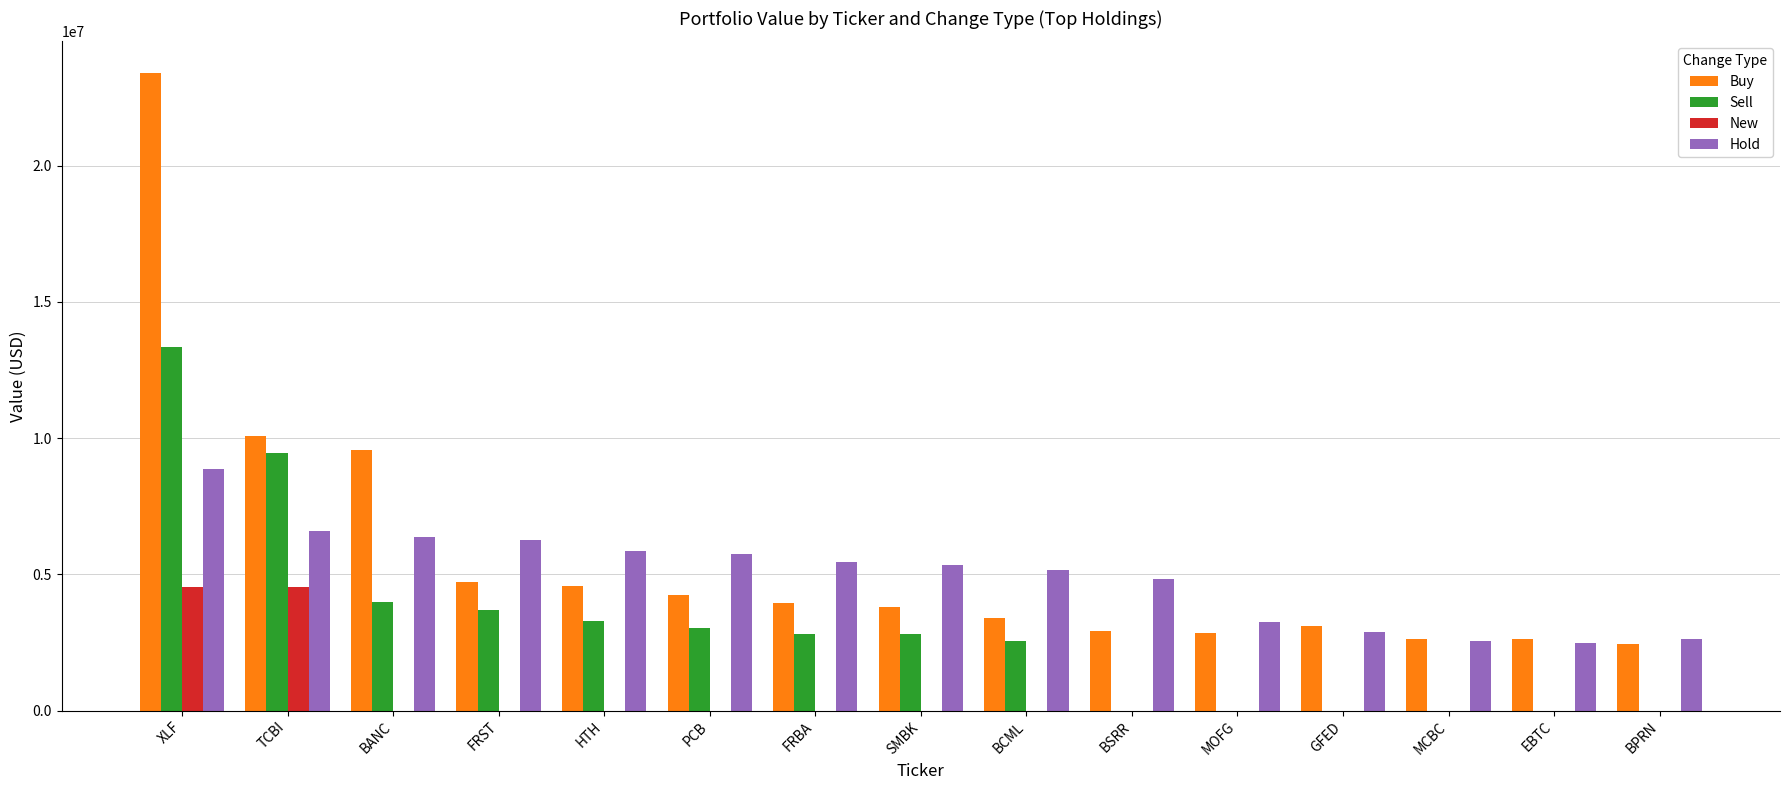

What is the sum of the Hold values at FRST and MCBC?

8780000